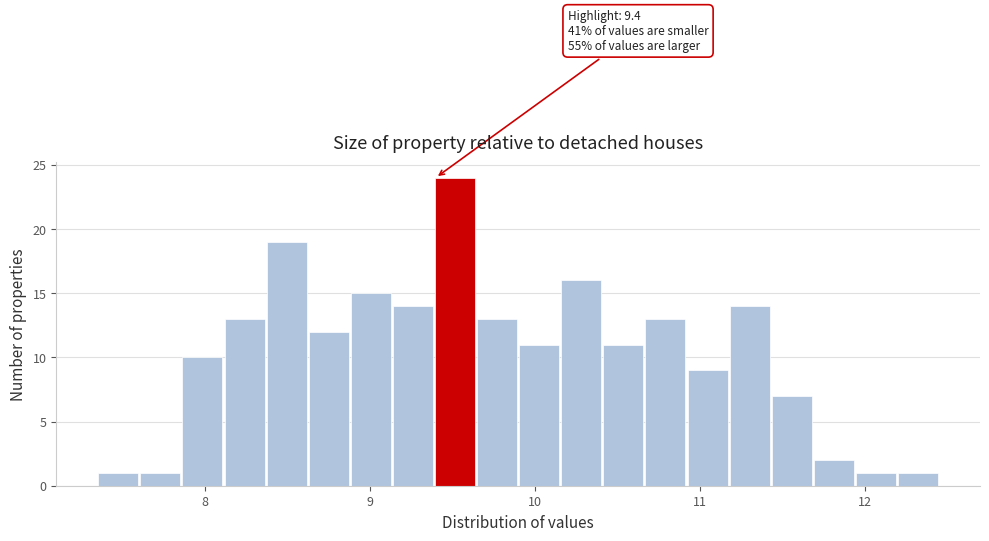

Read against the x-axis, roughly where is the centre of the tallest bar?

9.5